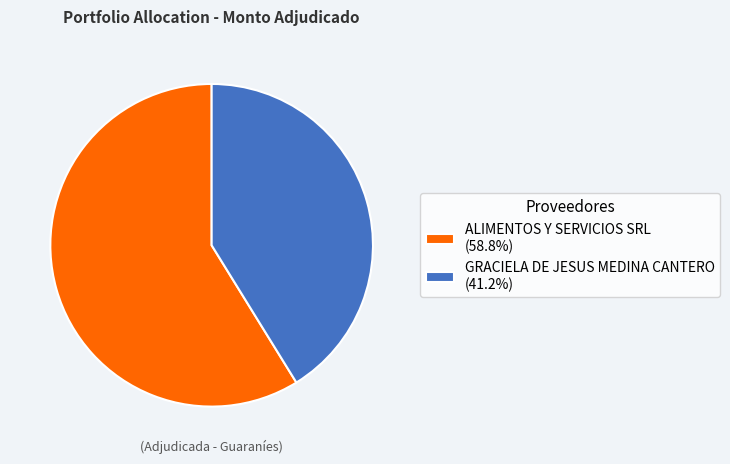

Is ALIMENTOS Y SERVICIOS SRL (58.8%) the majority of the pie?

Yes